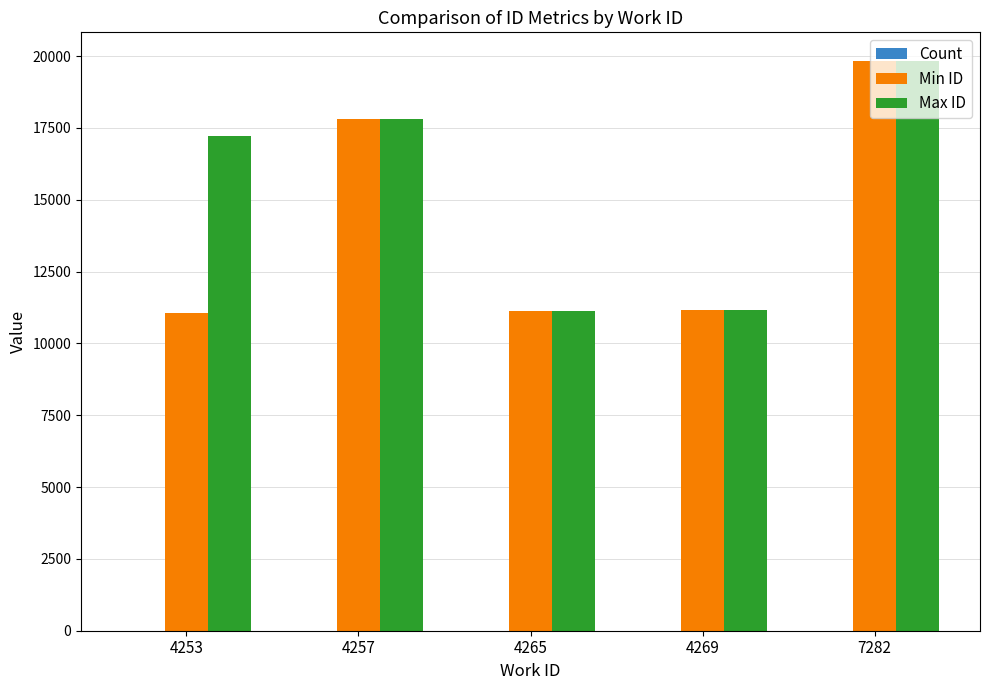

At which category is the sum across all series the highest?

7282